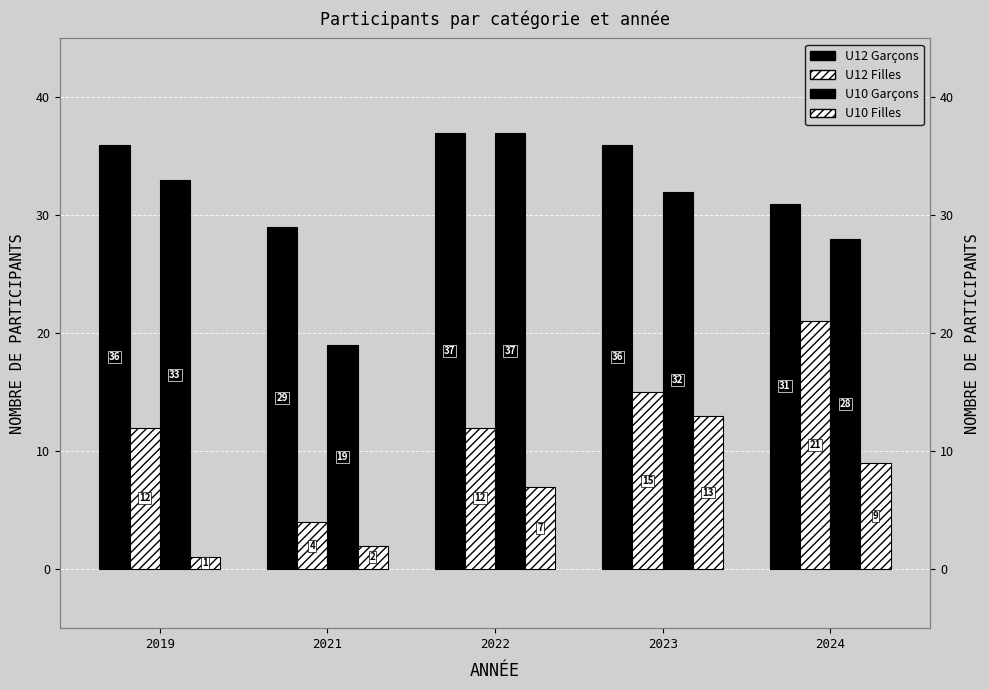

The U10 Filles series shows 14 at 2024. True or false?

False